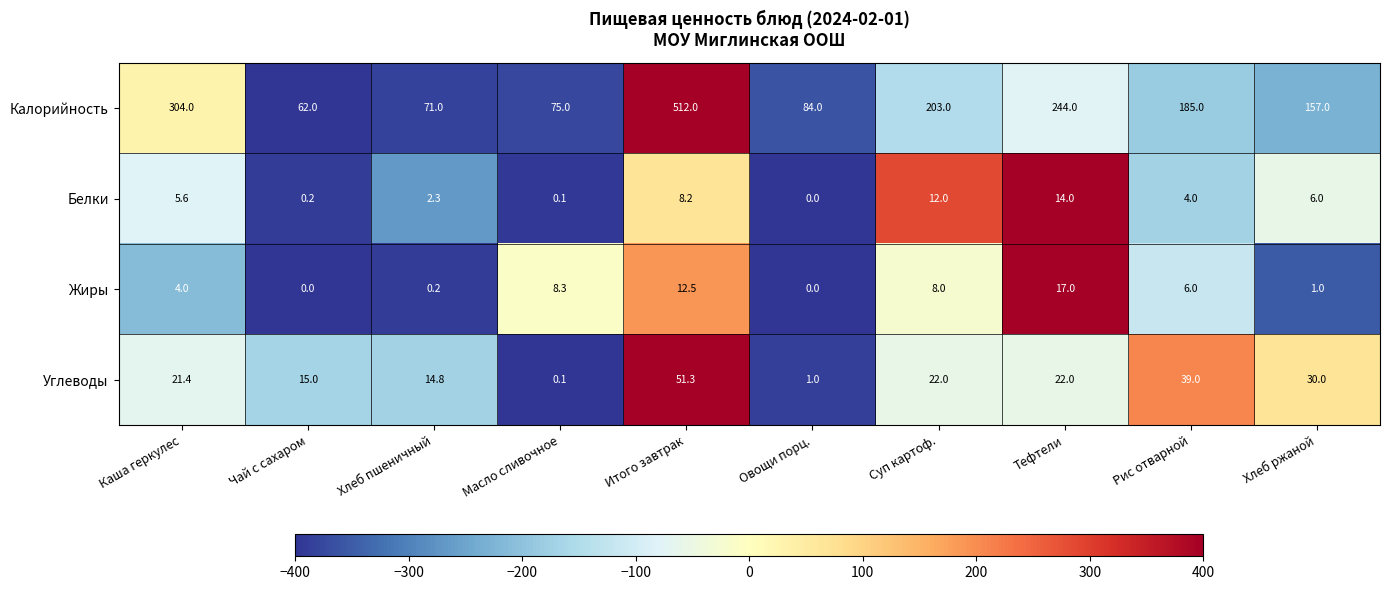

Which category has the highest value across all series?

Итого завтрак